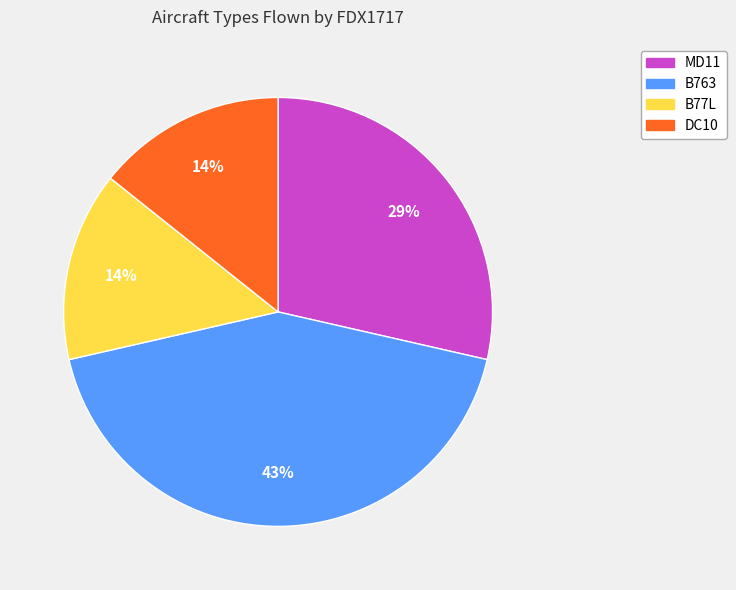

Which has a higher value, B77L or MD11?

MD11